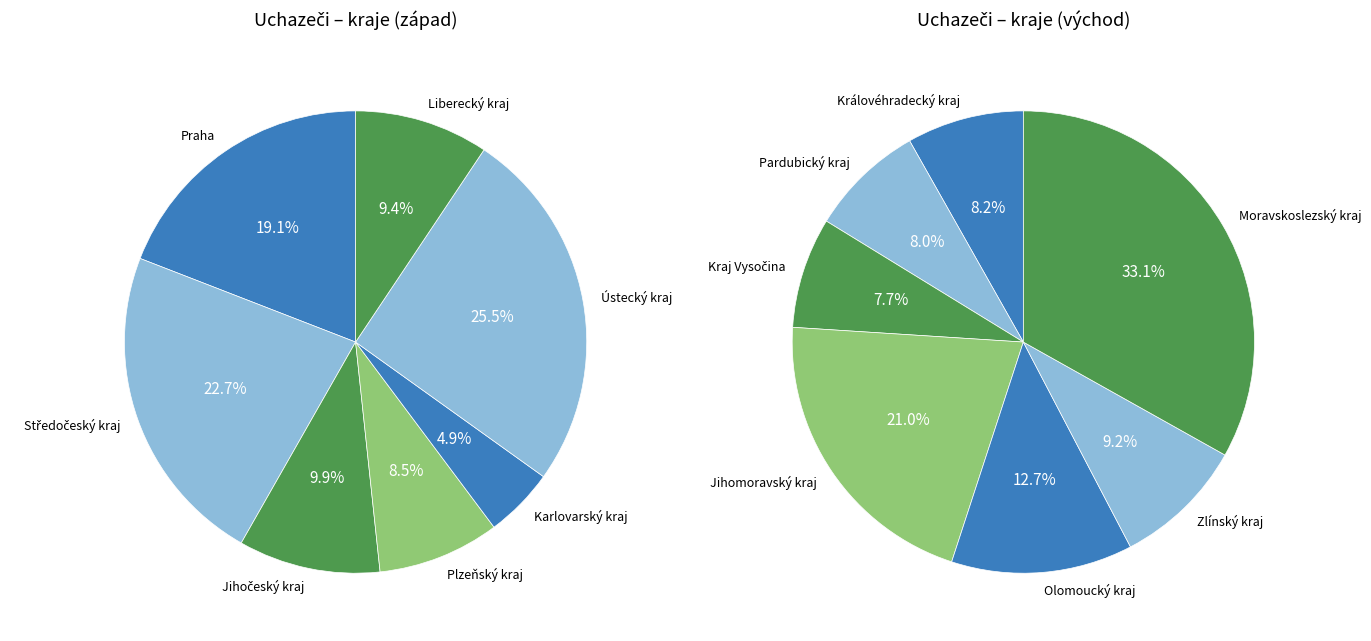

Approximately how many times larger is the value at Zlínský kraj compared to Jihomoravský kraj?

0.4